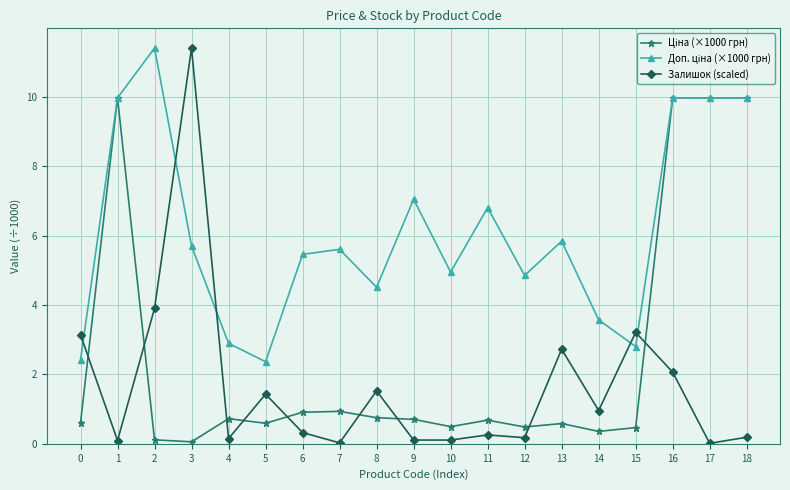

At which category is the sum across all series the highest?

16